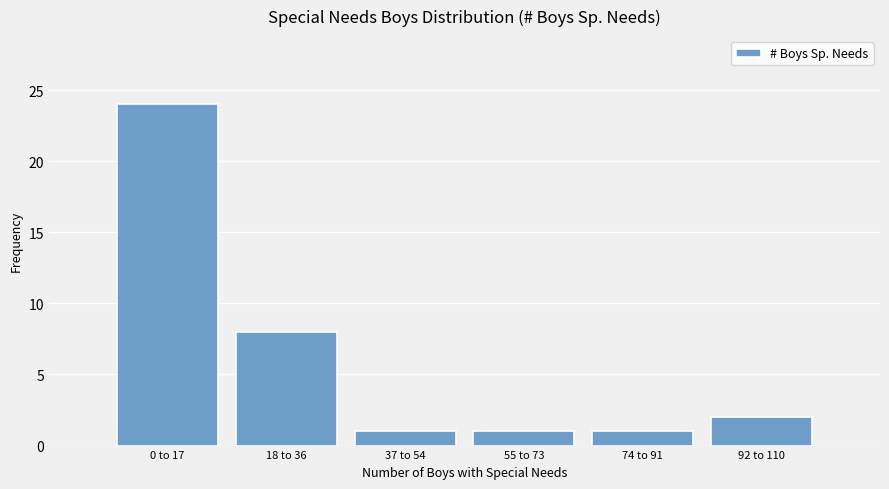

Reading left to right, extract all data points from this chart.

0 to 17=24	18 to 36=8	37 to 54=1	55 to 73=1	74 to 91=1	92 to 110=2